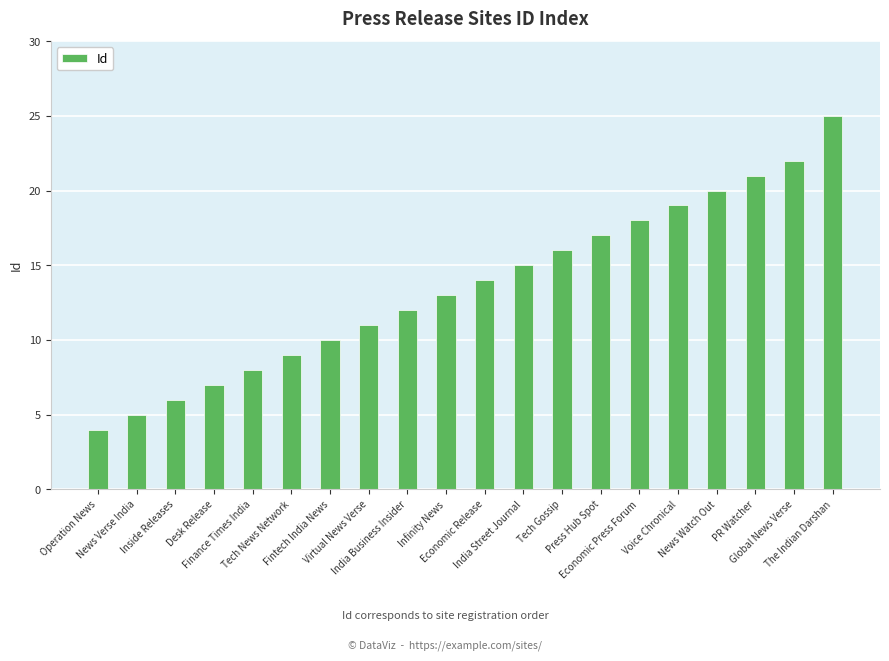

Which category has the highest value across all series?

The Indian Darshan